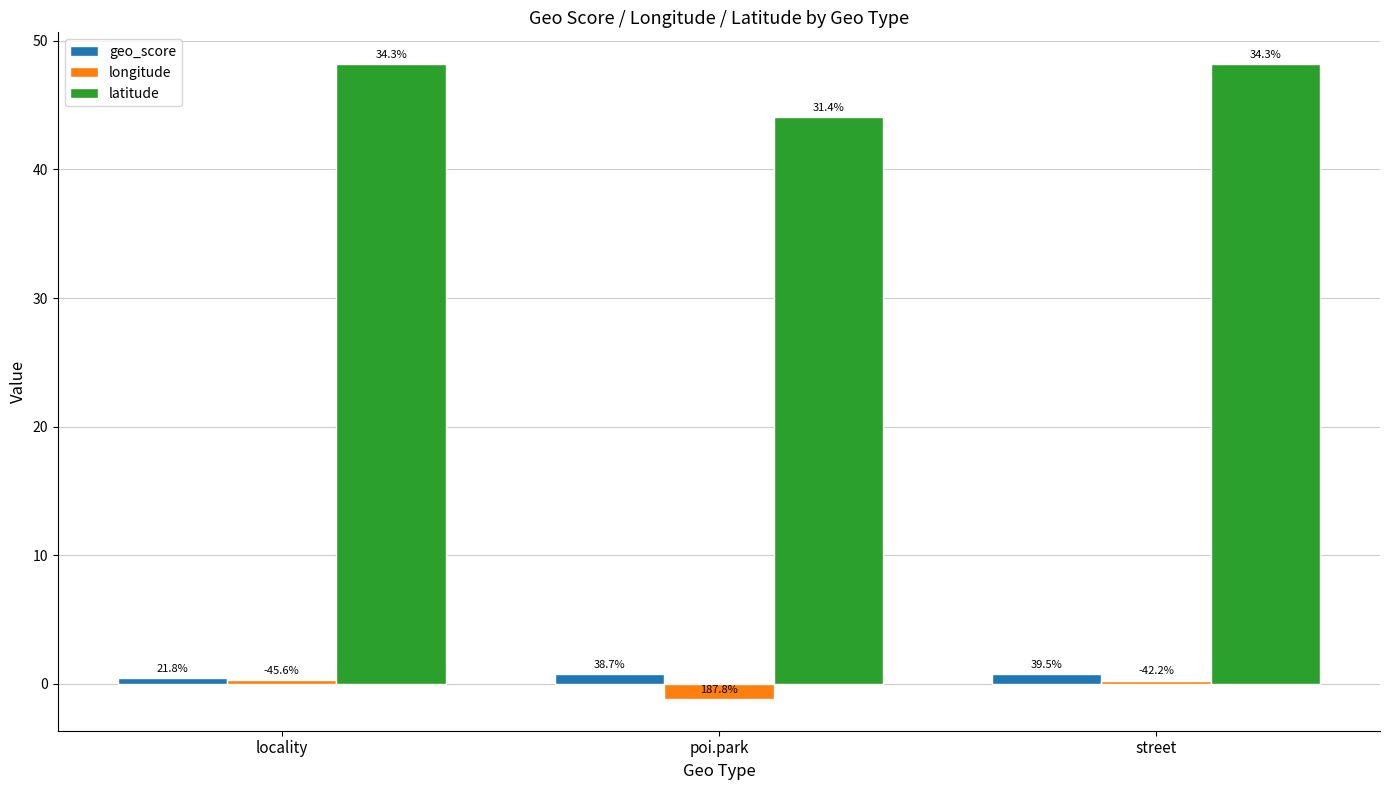

Between locality and poi.park, which series saw the biggest shift?

latitude